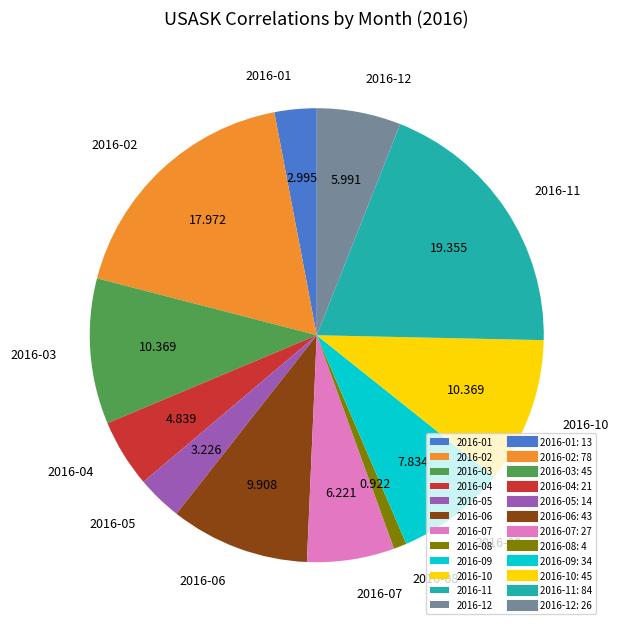

Is there a majority slice in this chart?

No